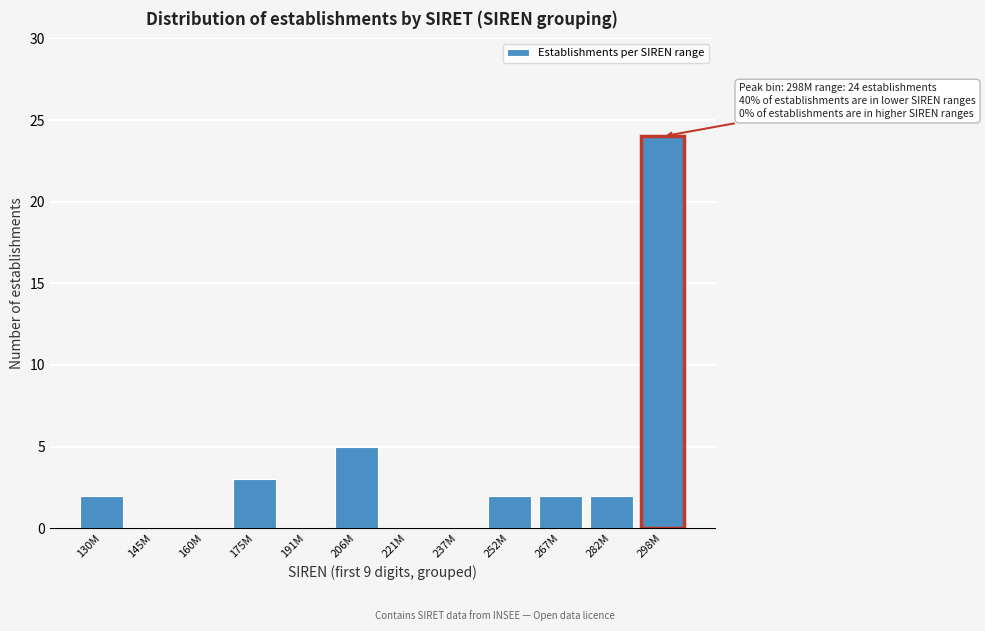

Reading left to right, transcribe all the data shown in this chart.

130M=2	145M=0	160M=0	175M=3	191M=0	206M=5	221M=0	237M=0	252M=2	267M=2	282M=2	298M=24